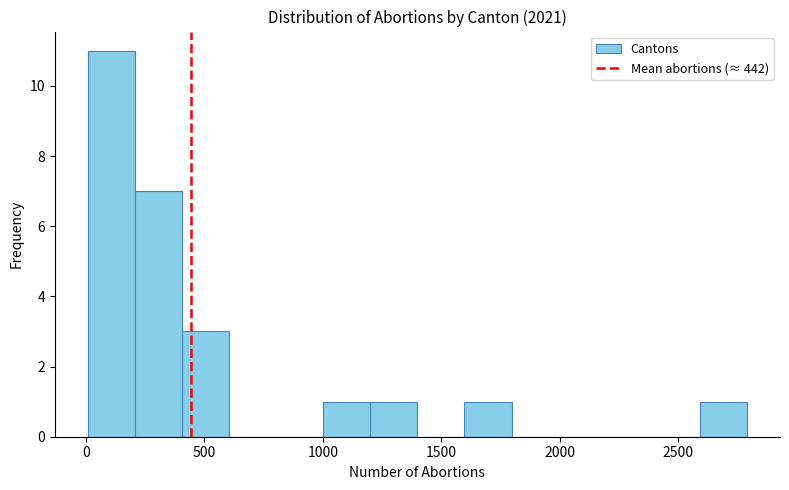

Read against the x-axis, roughly where is the centre of the tallest bar?

100